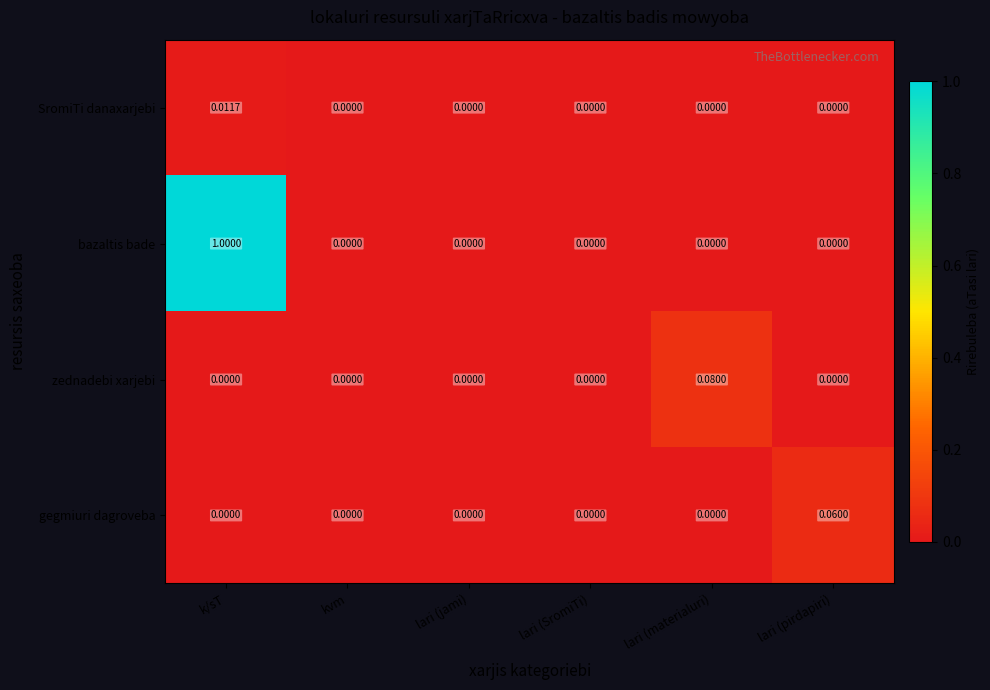

List the series in order of their peak value, highest first.

bazaltis bade, zednadebi xarjebi, gegmiuri dagroveba, SromiTi danaxarjebi